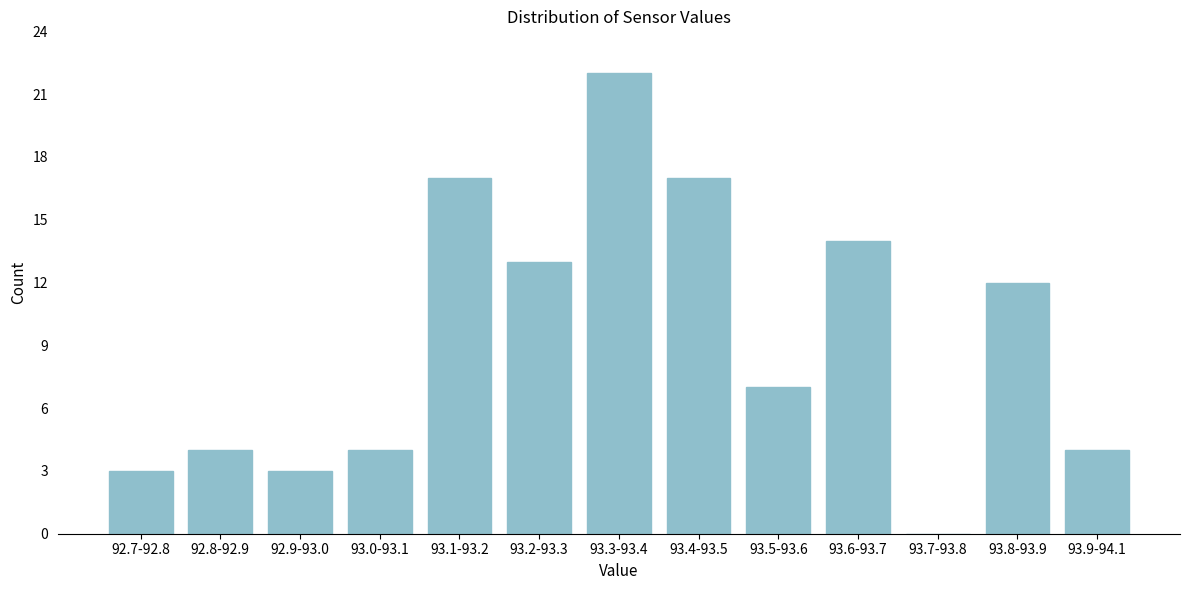

Reading left to right, transcribe all the data shown in this chart.

92.7-92.8=3	92.8-92.9=4	92.9-93.0=3	93.0-93.1=4	93.1-93.2=17	93.2-93.3=13	93.3-93.4=22	93.4-93.5=17	93.5-93.6=7	93.6-93.7=14	93.7-93.8=0	93.8-93.9=12	93.9-94.1=4